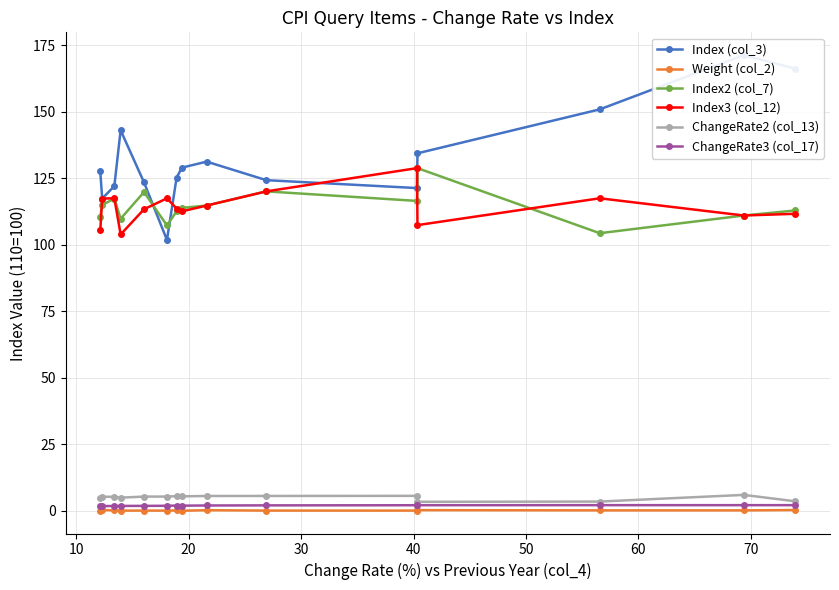

How many lines are shown in the chart?

6